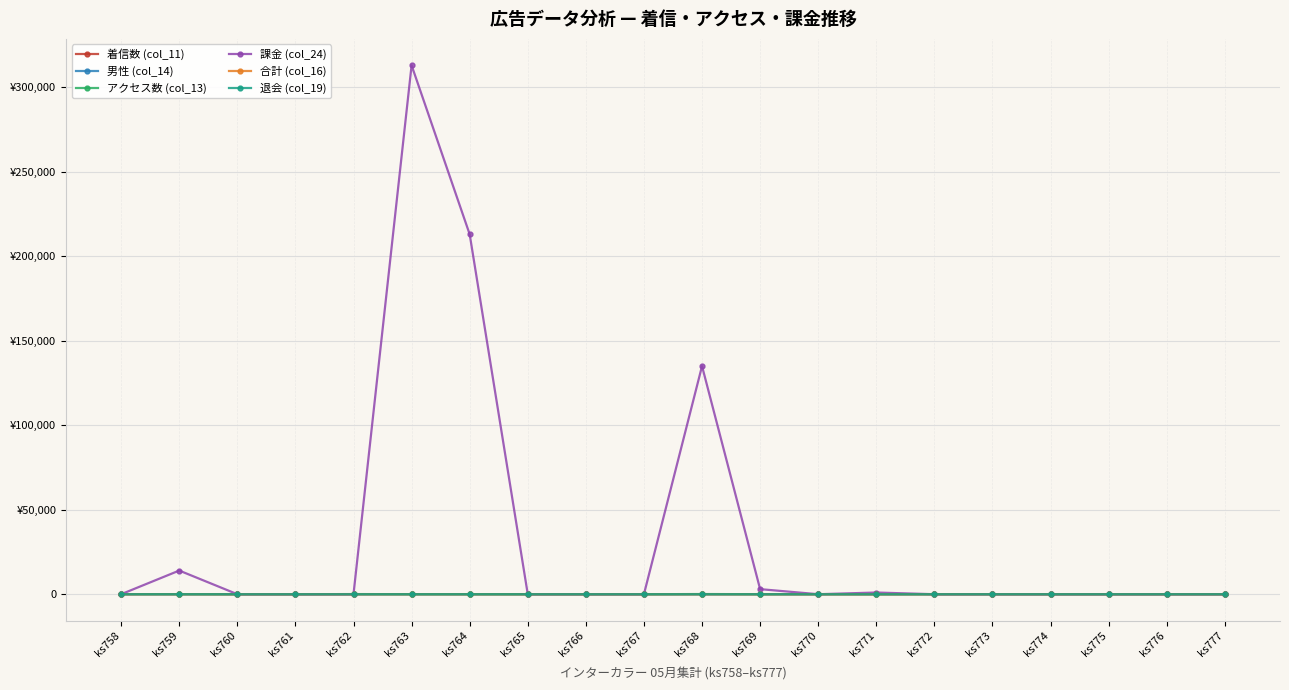

At how many categories does at least one series exceed 259582?

1